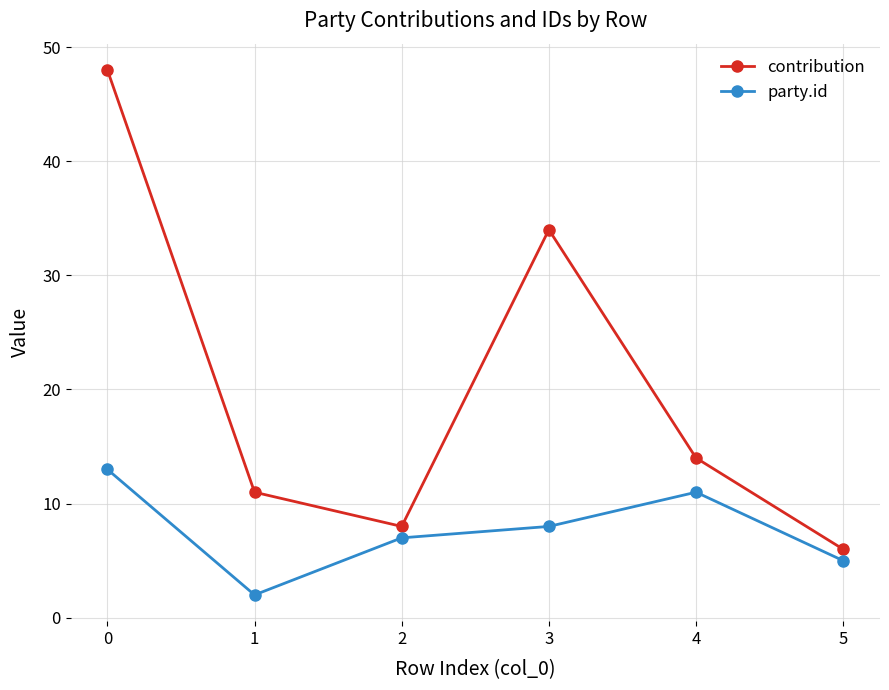

True or false: contribution and party.id intersect in this chart.

False